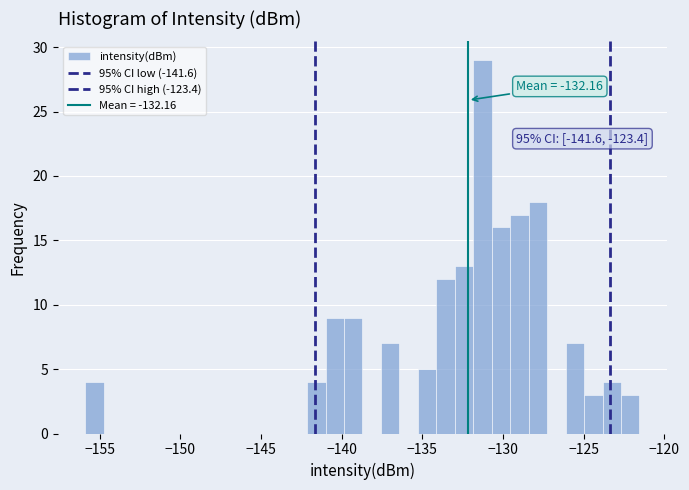

Around what value on the x-axis is the tallest bar? Give the approximate position of its centre, as read against the axis.

-131.5